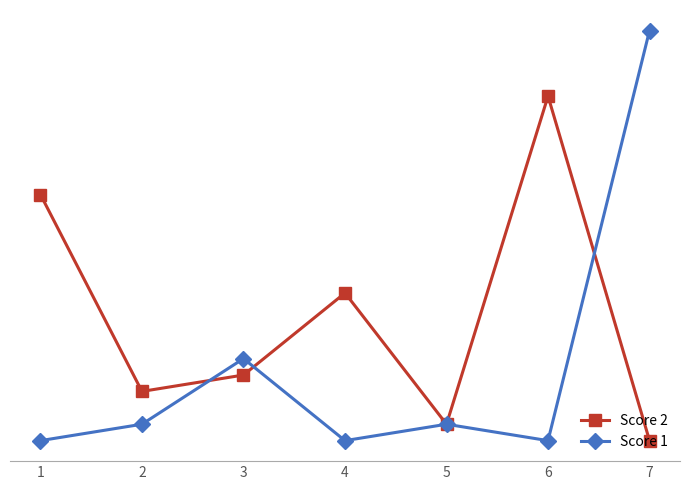

What is the greatest value displayed?

25